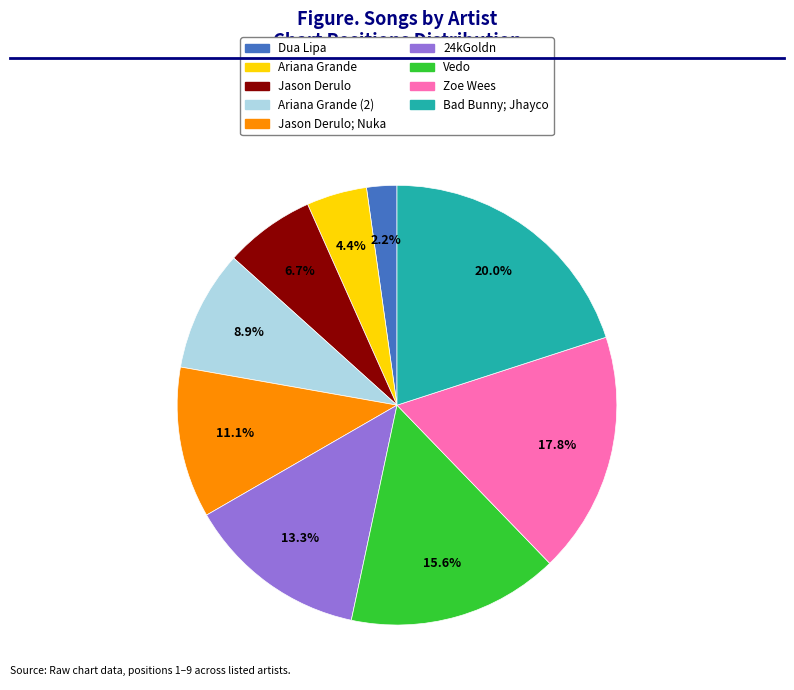

How many segments does this pie chart have?

9